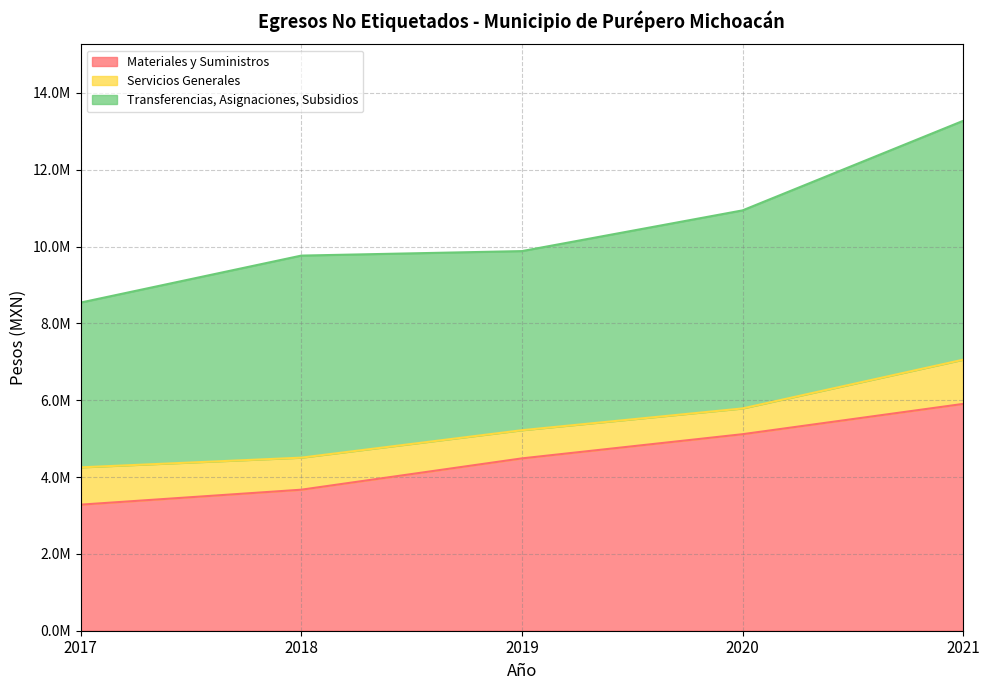

True or false: Materiales y Suministros and Servicios Generales intersect in this chart.

False